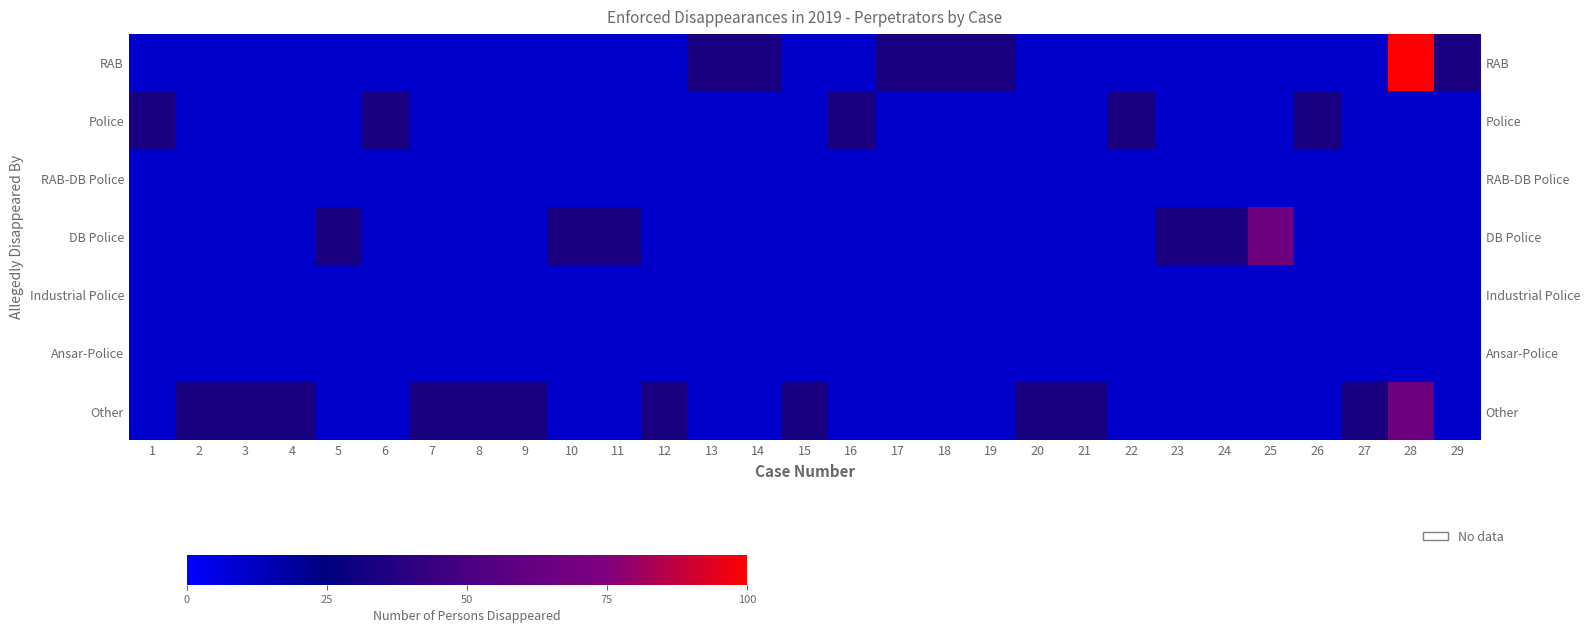

What is the difference between the highest and lowest values at 6?

23.3